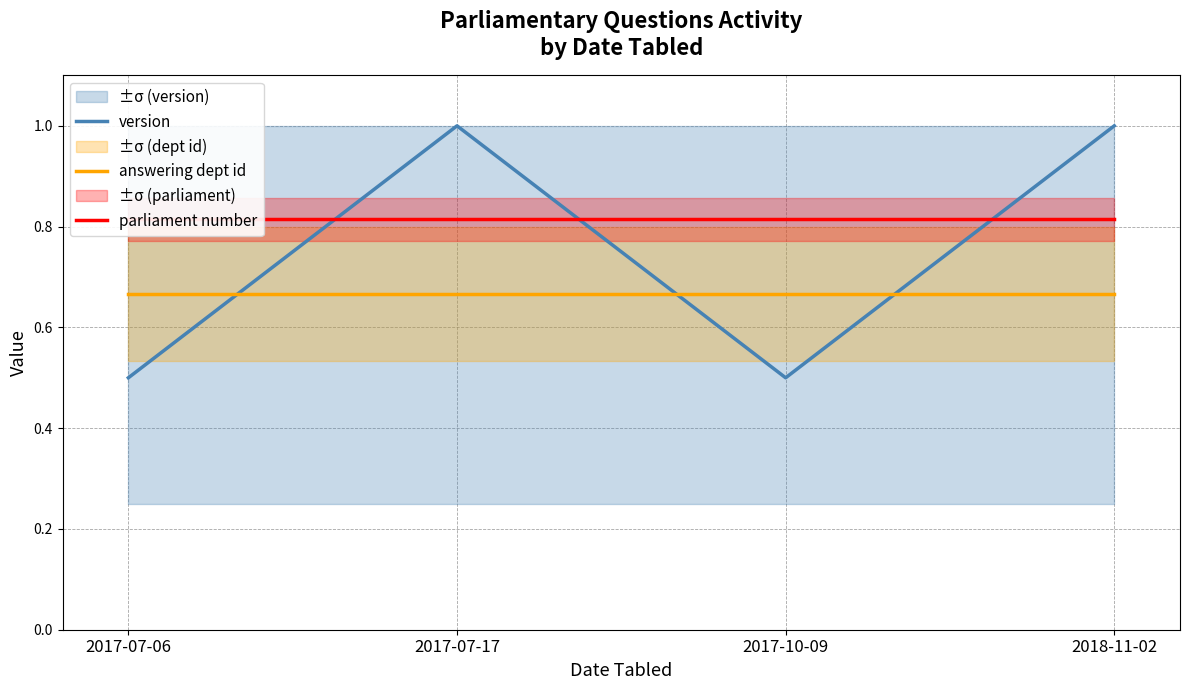

Does the chart have visible grid lines?

Yes